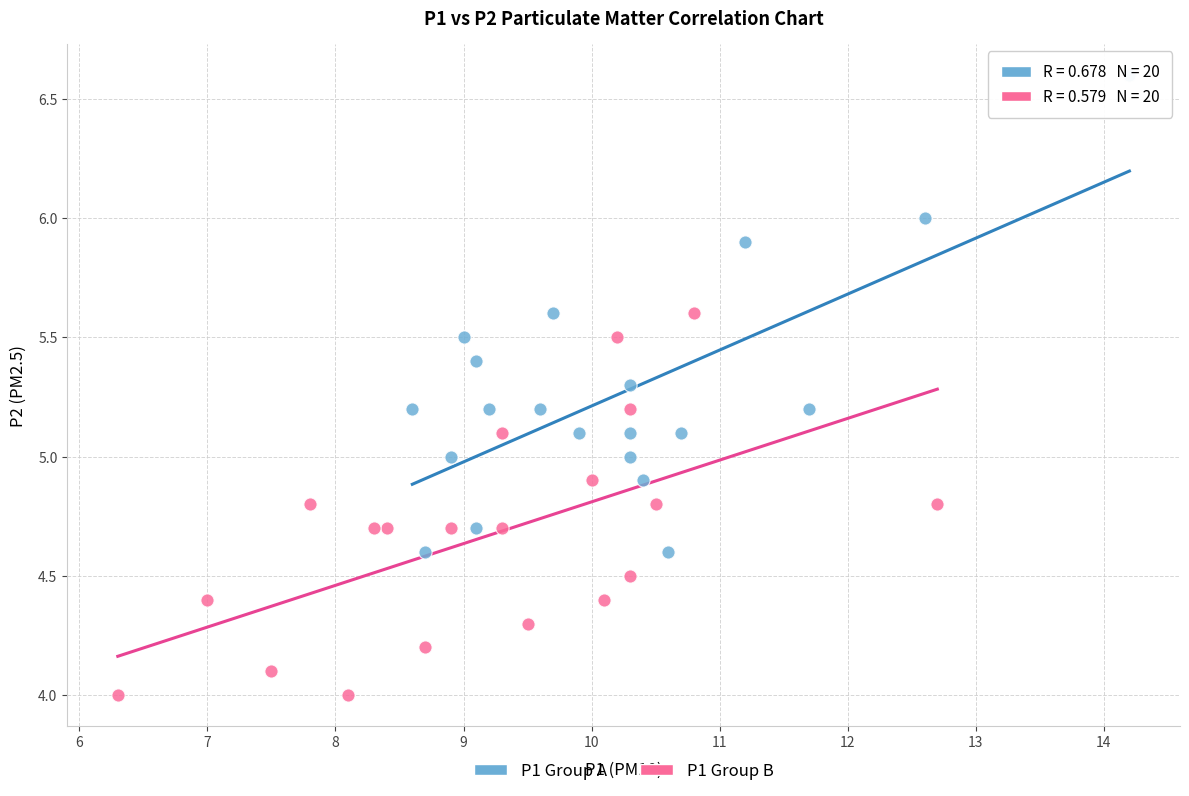

Which series reaches the maximum Y coordinate?

P1 Group A